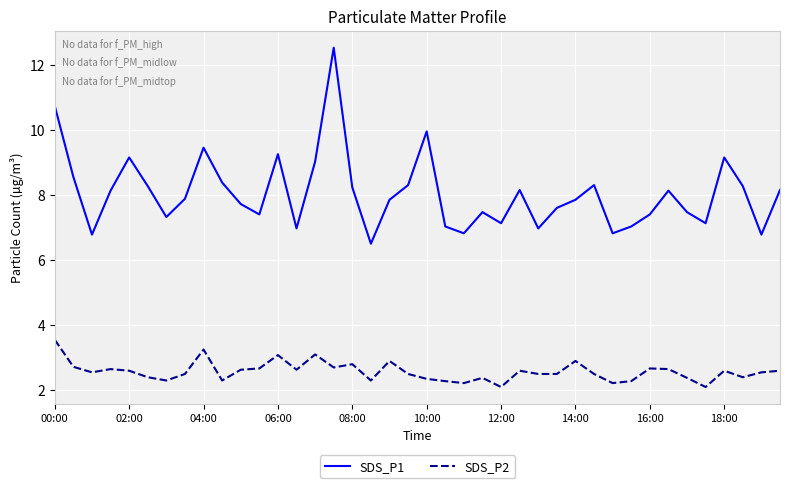

True or false: SDS_P1 and SDS_P2 cross at least once.

False